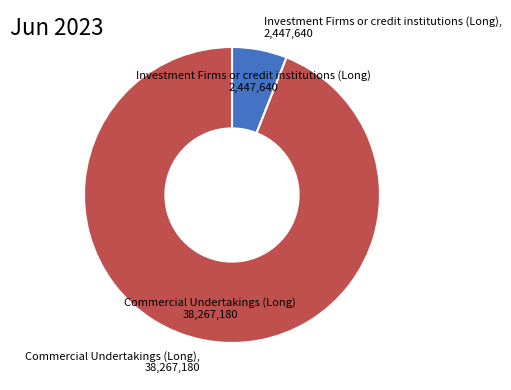

Count the number of slices in the pie.

2